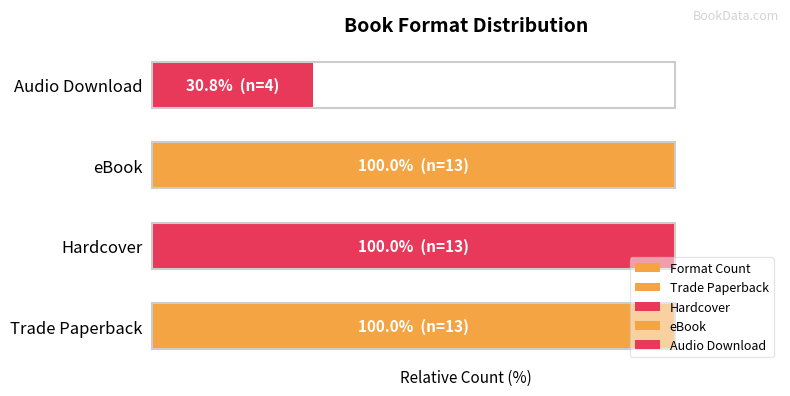

List the labels in order of value, largest first.

Trade Paperback, Hardcover, eBook, Audio Download